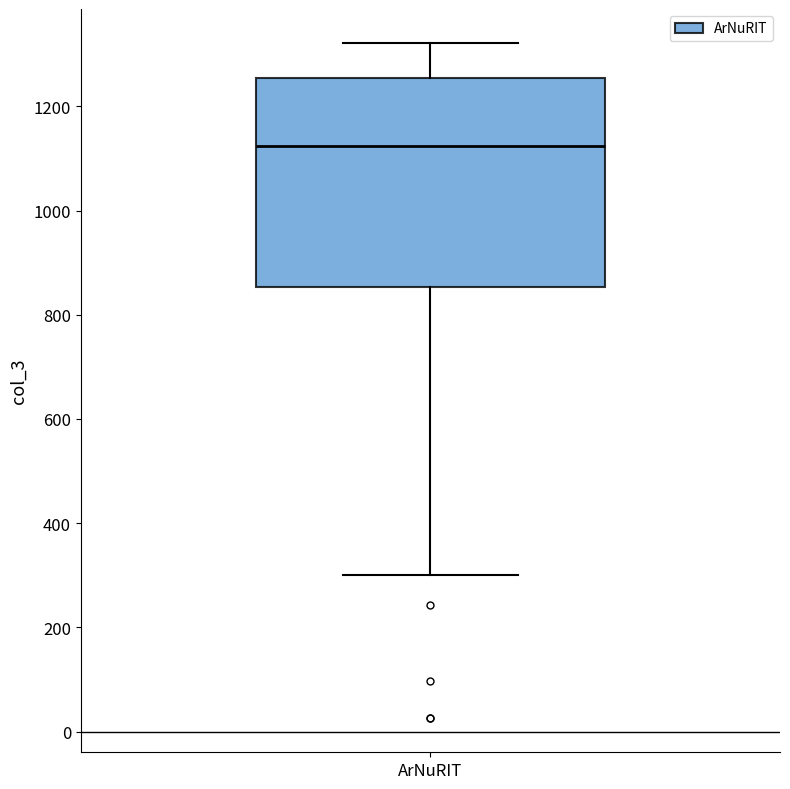

Read this box plot against the y-axis: the position of the median line, the range covered by the box, and the ends of both whiskers. The values are not printed on the chart, so give them approximately, as read against the axis.

median 1120, box 860 to 1260, whiskers 300 to 1320